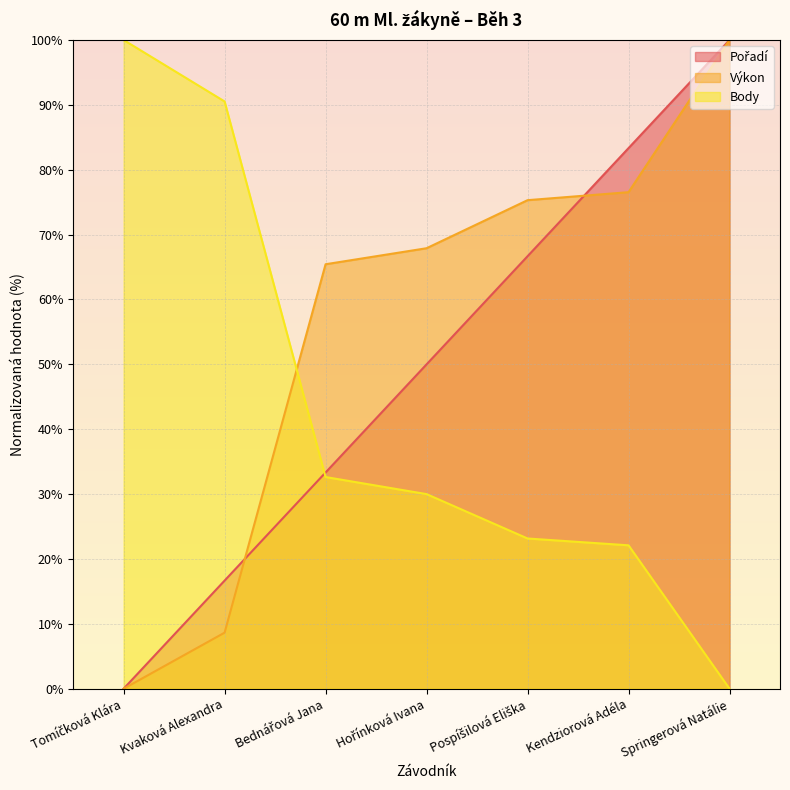

What is the difference between the highest and lowest values at Springerová Natálie?

100.0